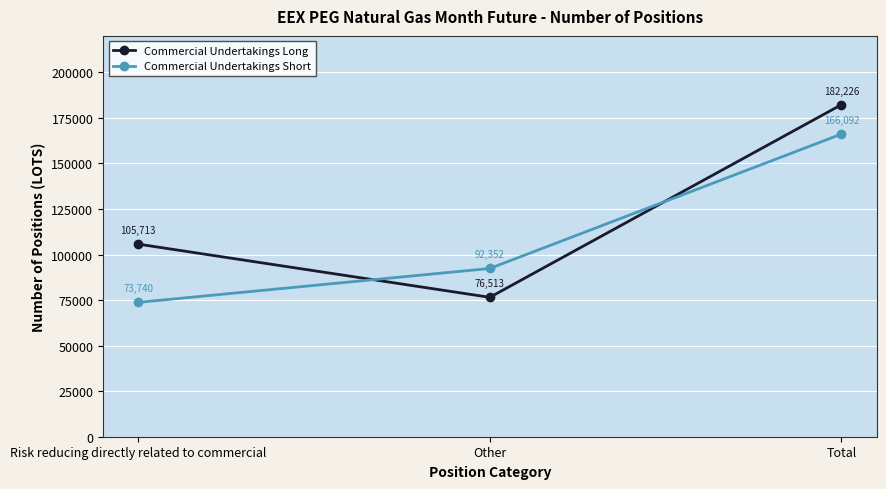

What is the total value across all series at Risk reducing directly related to commercial?

179453